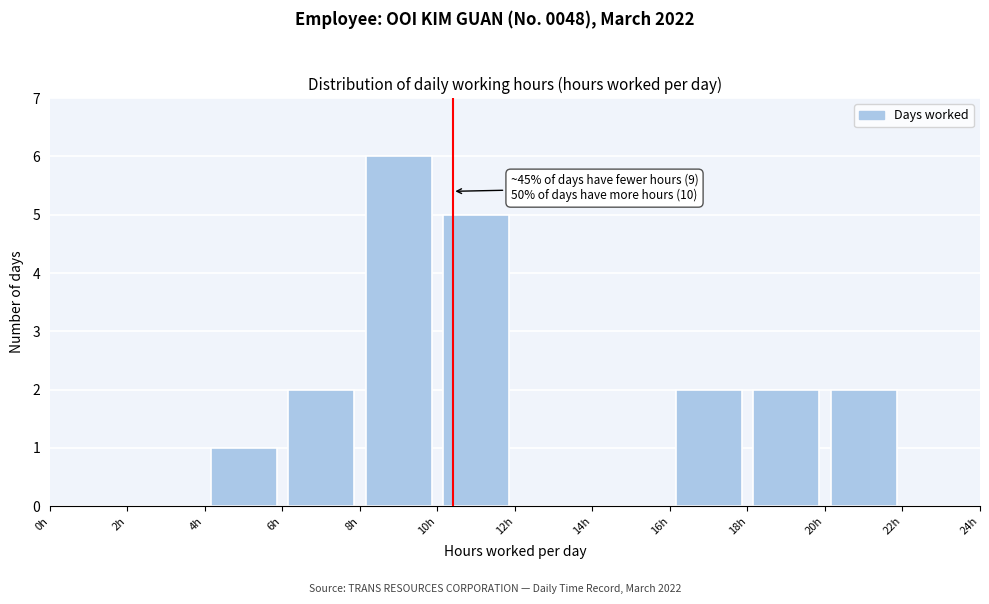

Over which range of the x-axis is the bar tallest?

8 to 10